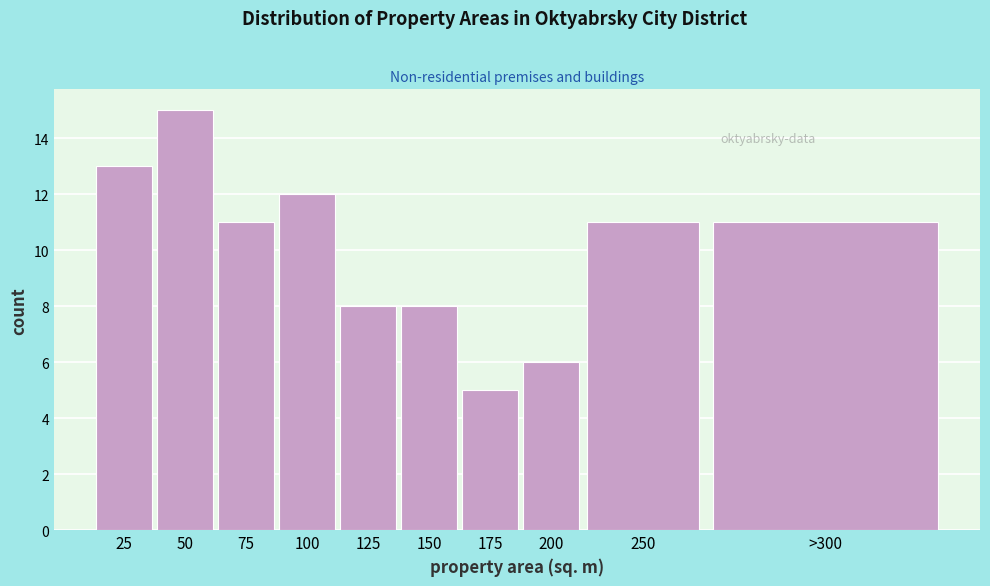

Reading left to right, list all the values displayed in this chart.

13	15	11	12	8	8	5	6	11	11